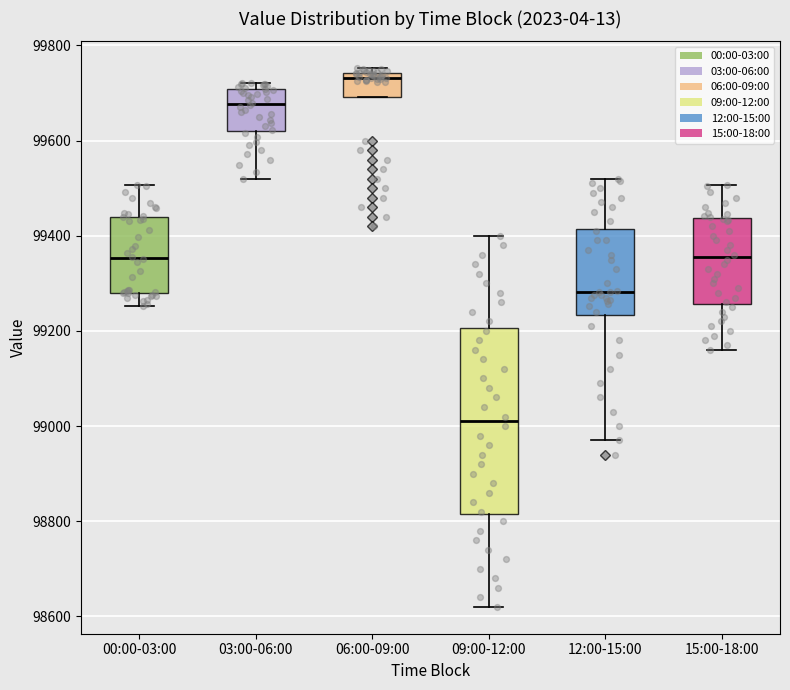

Which box is the tallest, from its lower edge to its upper edge?

09:00-12:00